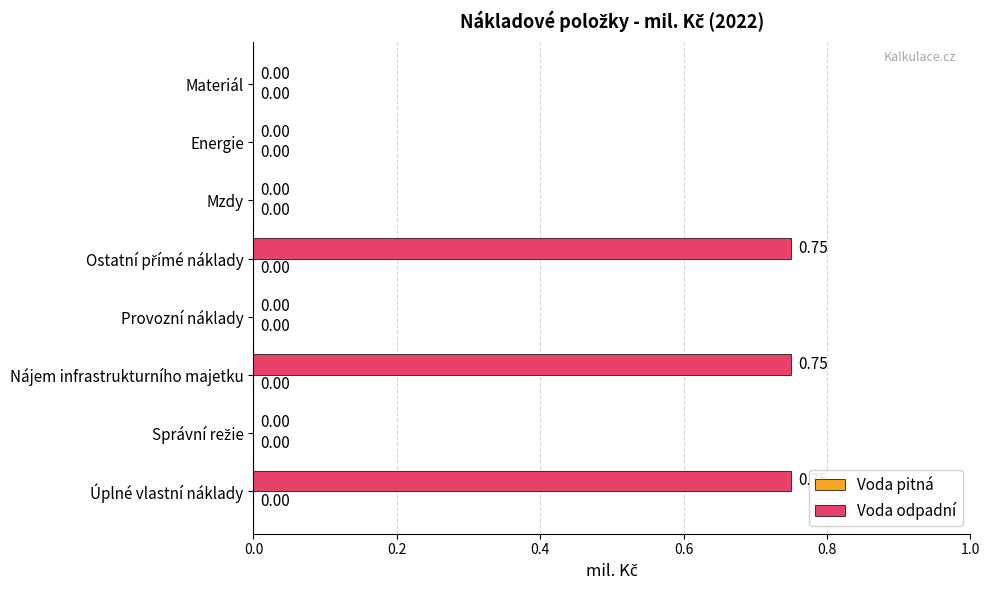

Between Materiál and Nájem infrastrukturního majetku, which is larger?

Nájem infrastrukturního majetku